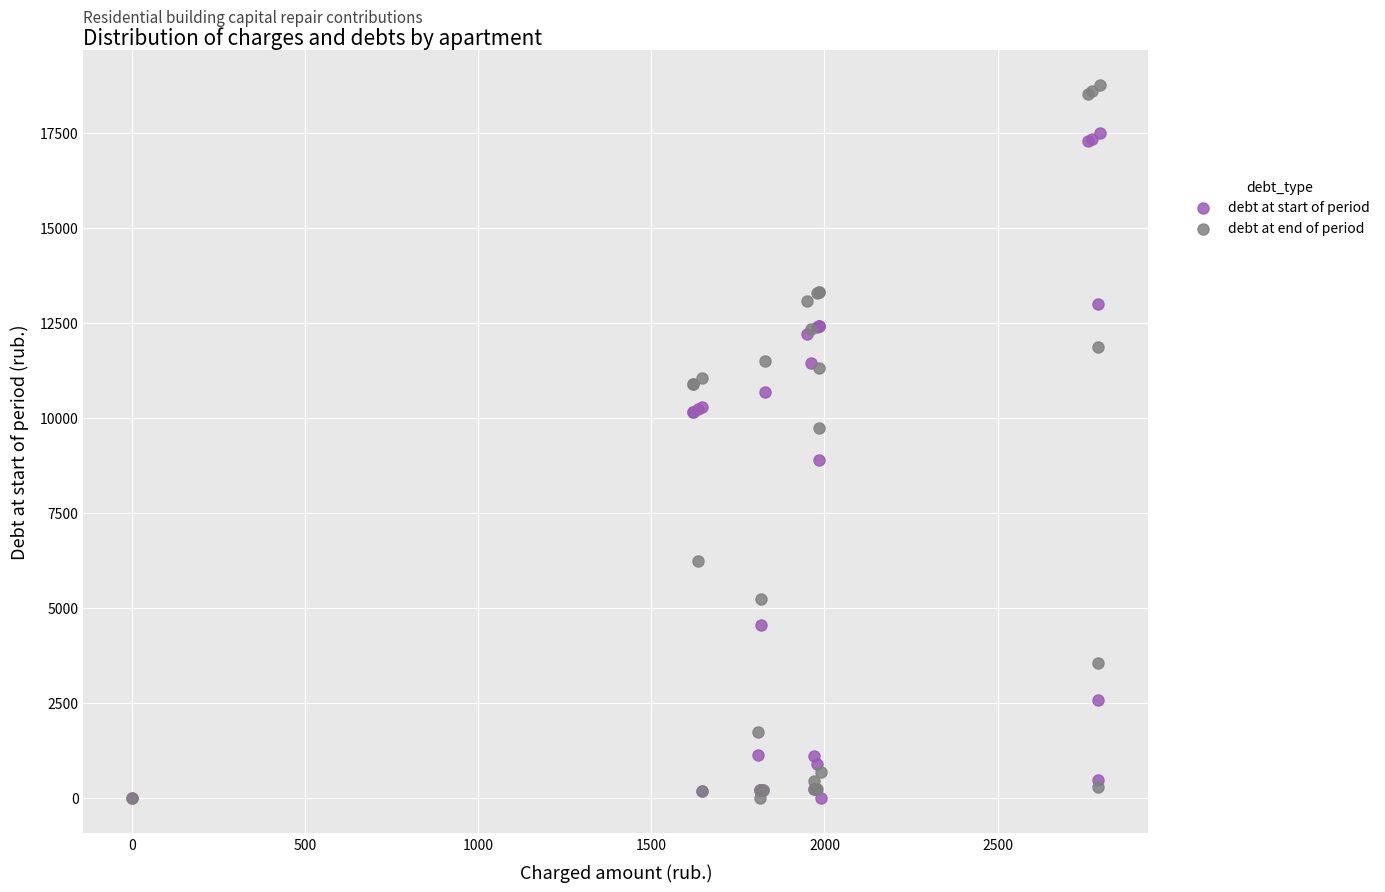

Which series has the largest Y range (max minus min)?

debt at end of period